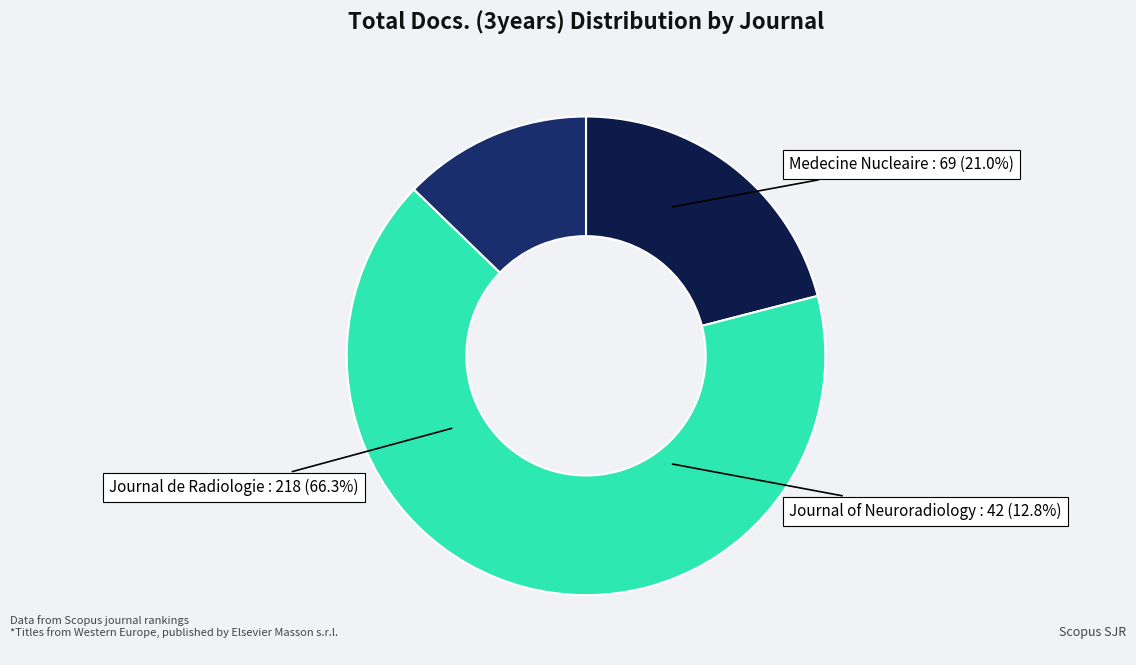

What portion of the pie excludes Journal de Radiologie?

33.7%